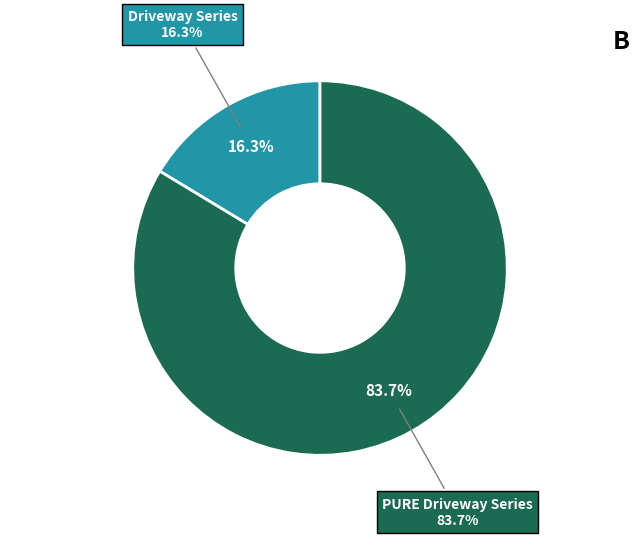

Which category has the smallest portion of the pie?

Driveway Series